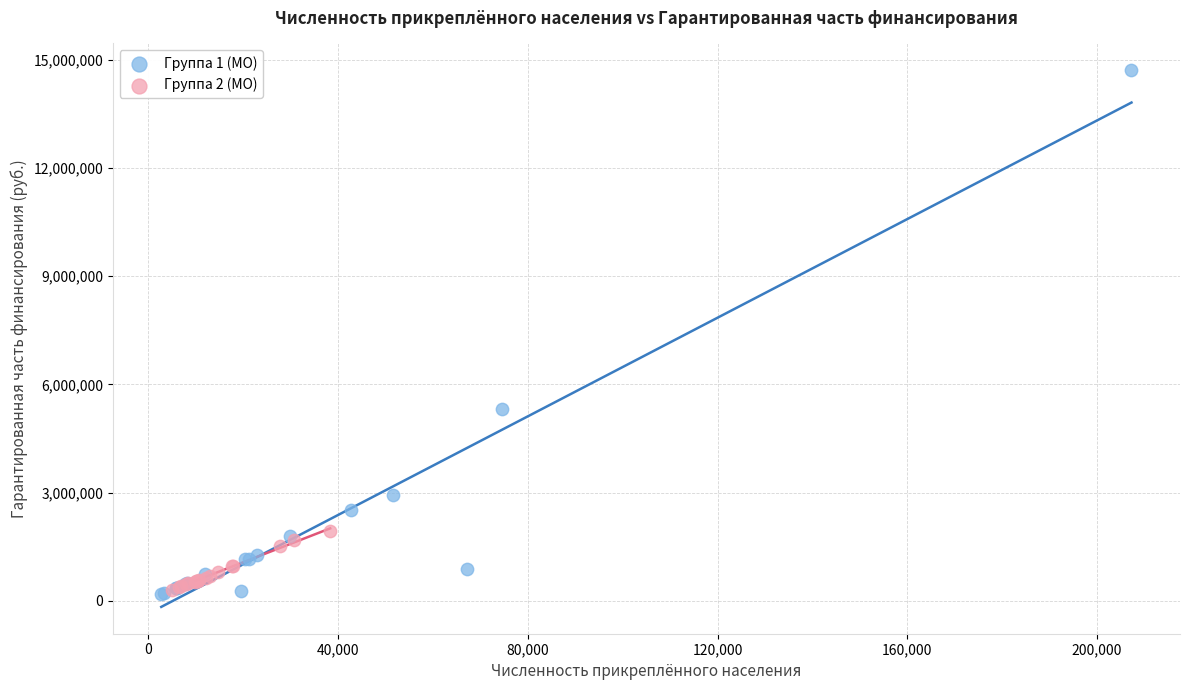

Which series has the largest Y range (max minus min)?

Группа 1 (МО)